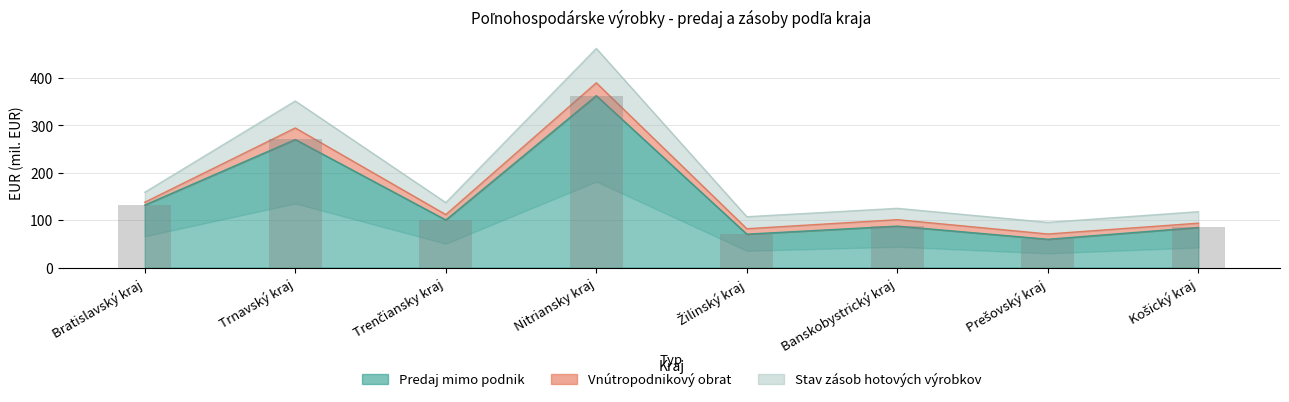

What position from the left is Košický kraj?

8